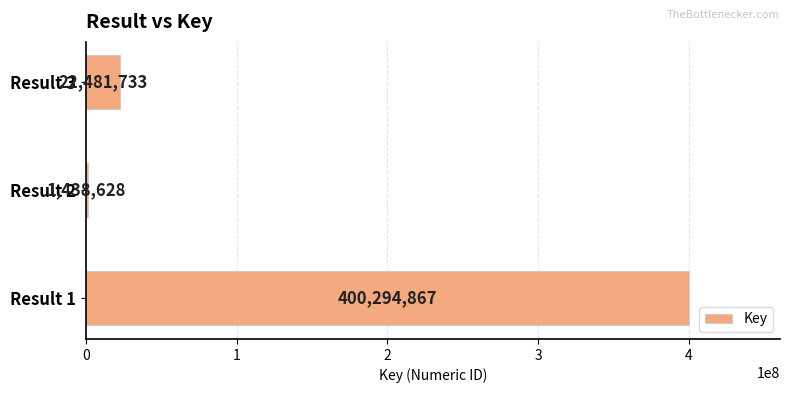

Count the number of categories in the chart.

3